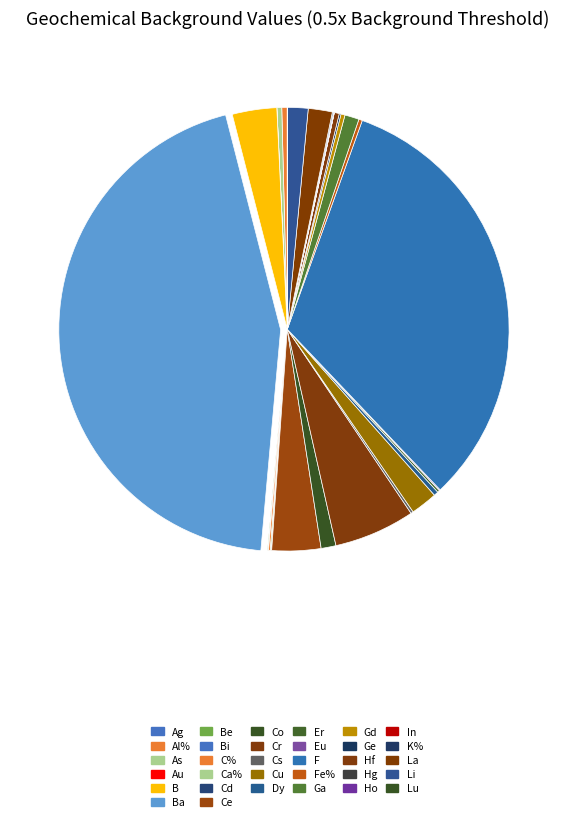

What is the smallest slice in the pie chart?

Au